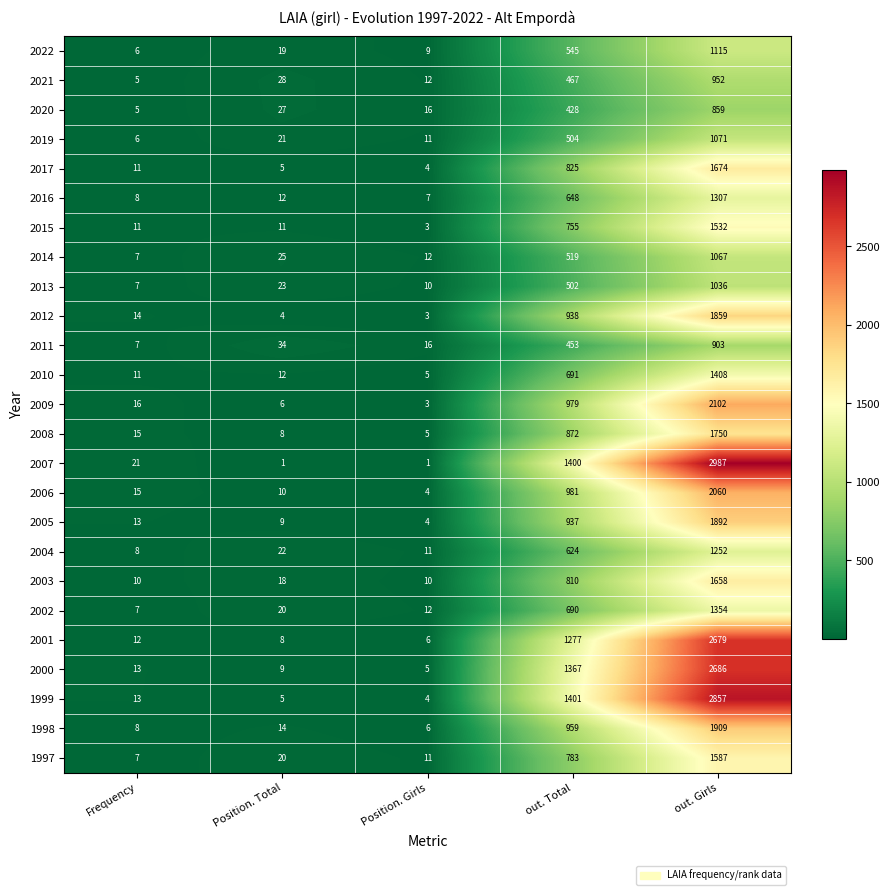

Which series changed the most between Frequency and Position. Total?

2011